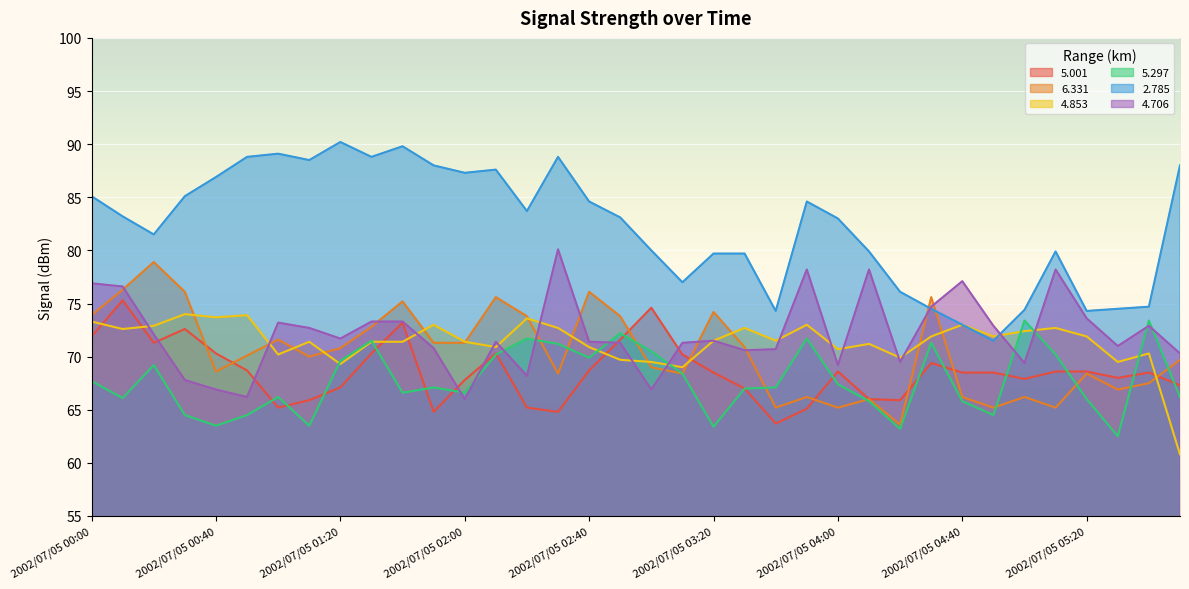

The   6.331 series shows 66.2 at 2002/07/05 04:40. True or false?

True